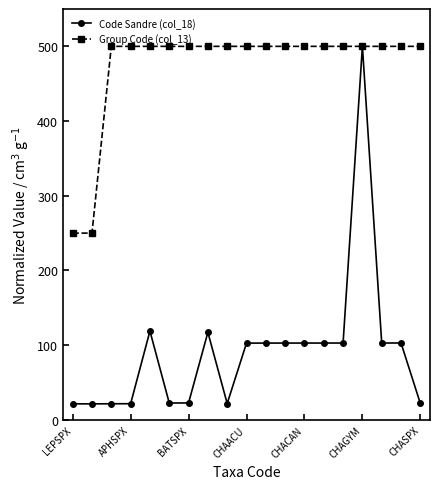

True or false: Code Sandre (col_18) has more than 2 interior local peaks.

True